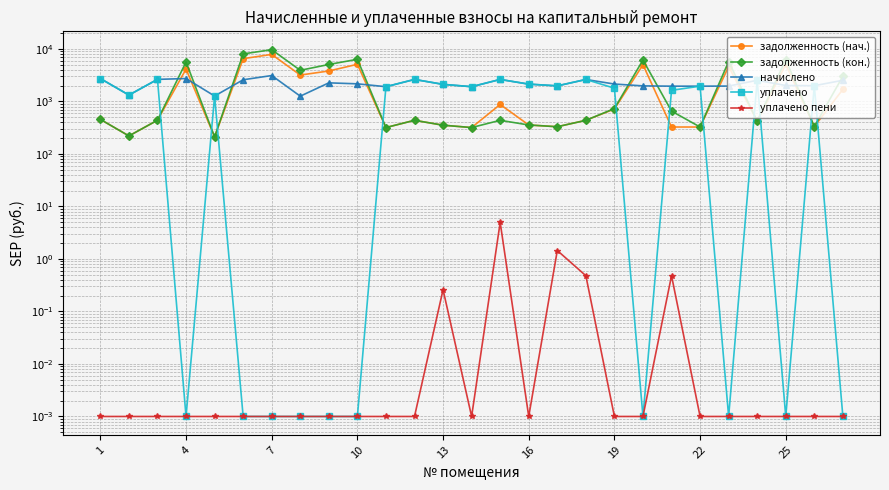

What is the difference between the second highest and minimum values in the уплачено series?

2637.2